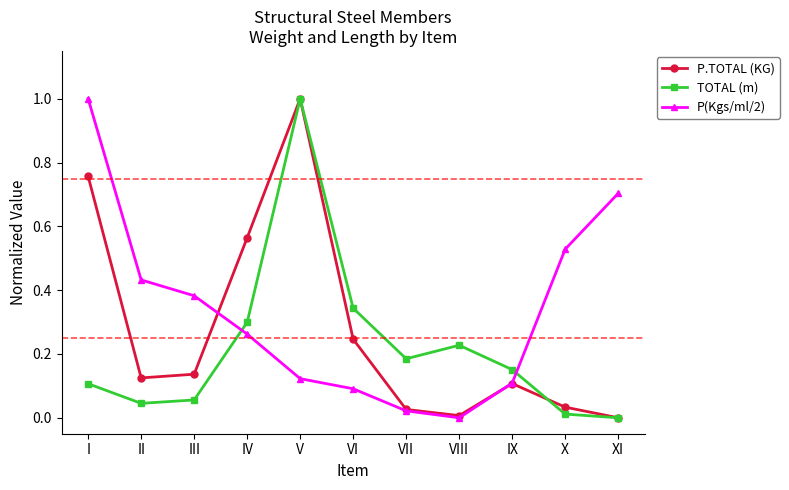

What are all the series names shown in the legend?

P.TOTAL (KG), TOTAL (m), P(Kgs/ml/2)